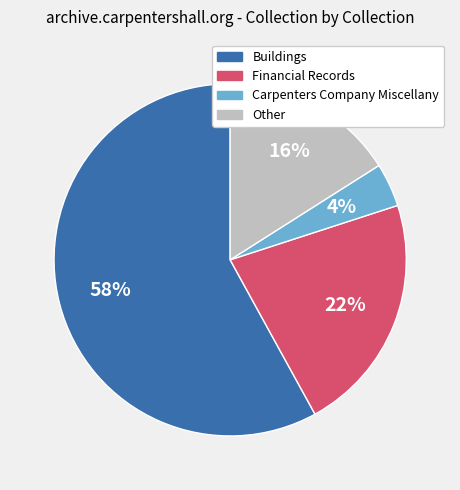

What percentage is the Carpenters Company Miscellany slice, to the nearest percent?

4%